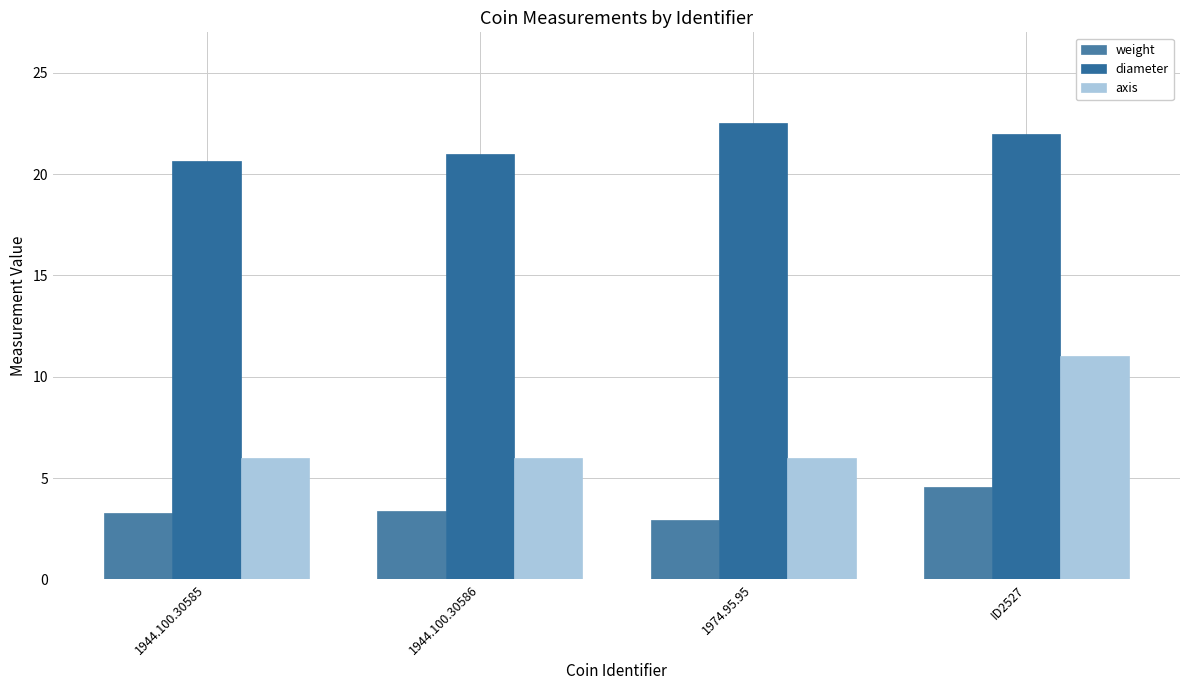

What is the difference between the highest and lowest values at 1944.100.30585?

17.4